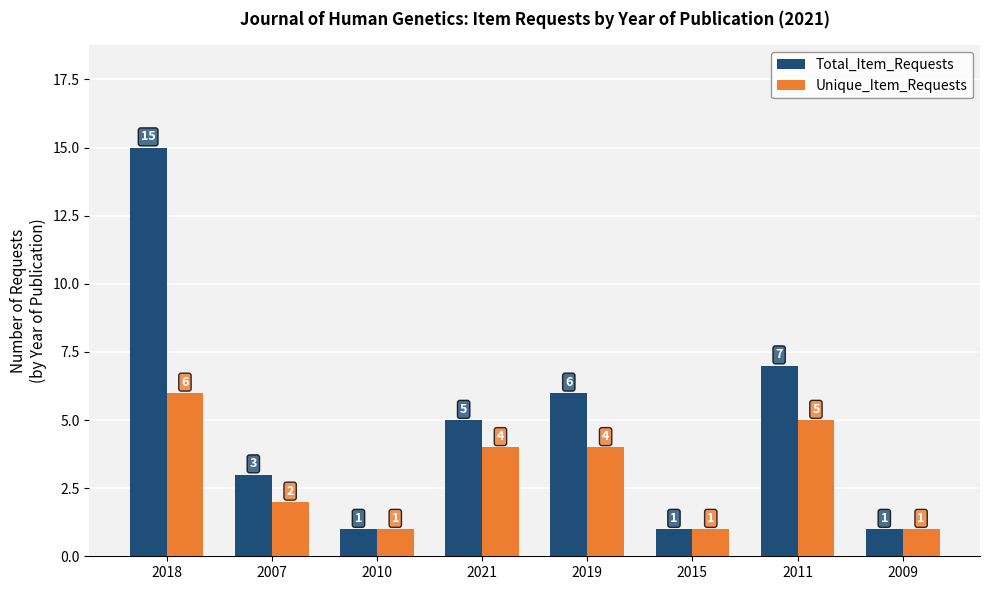

How many groups of bars are there?

8